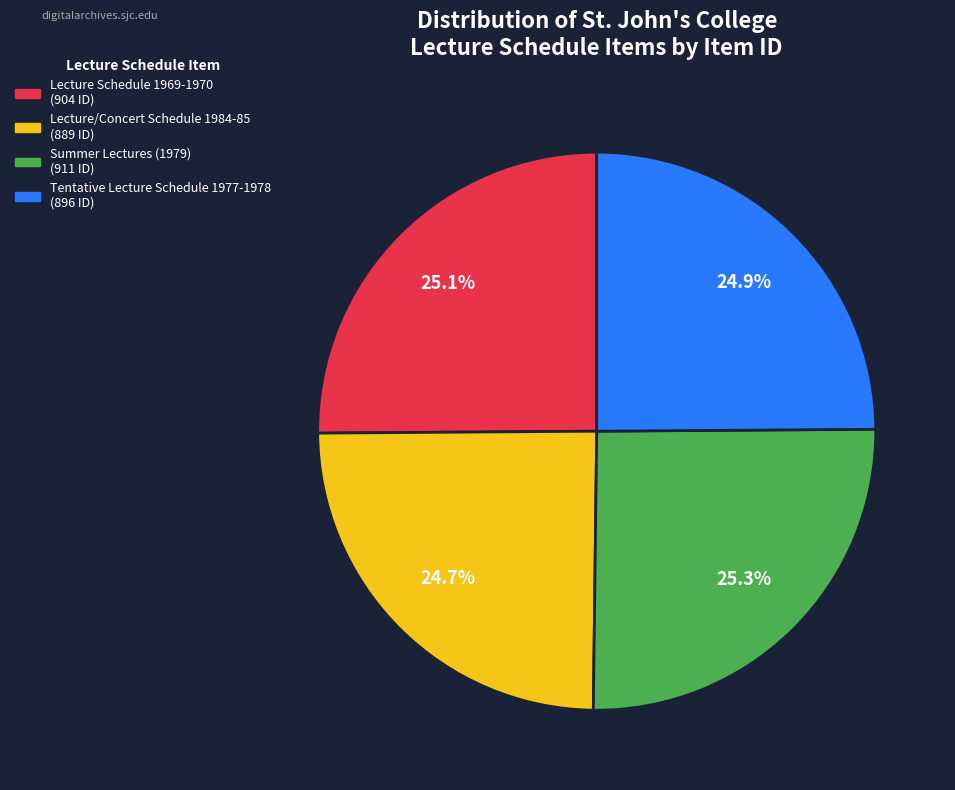

Is Lecture Schedule 1969-1970 the majority of the pie?

No